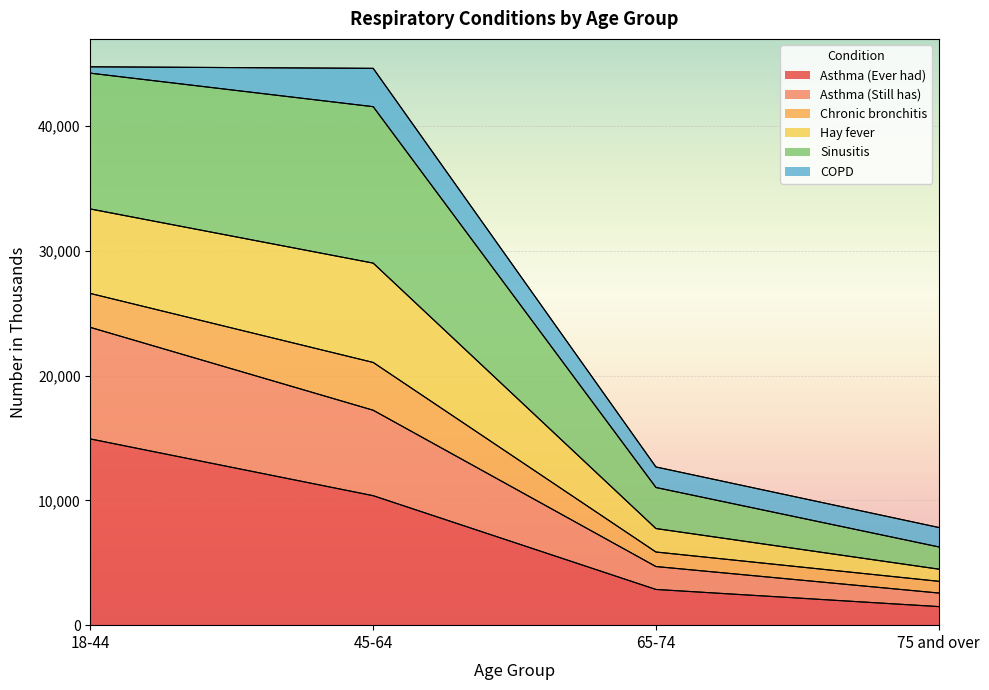

Which label corresponds to the largest value in the chart?

18-44